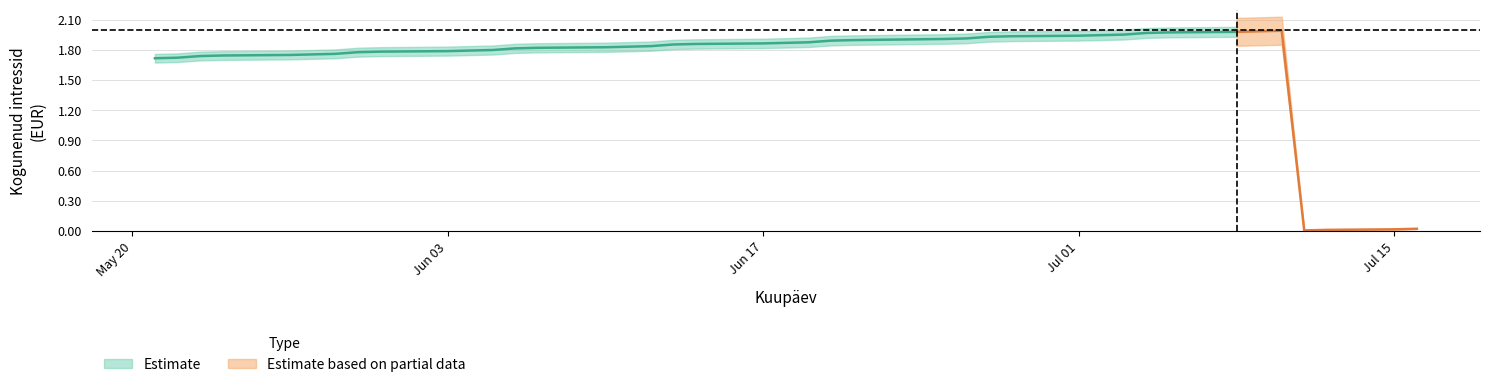

The Kogunenud intressid series shows 1.8 at 2024-06-06. True or false?

True